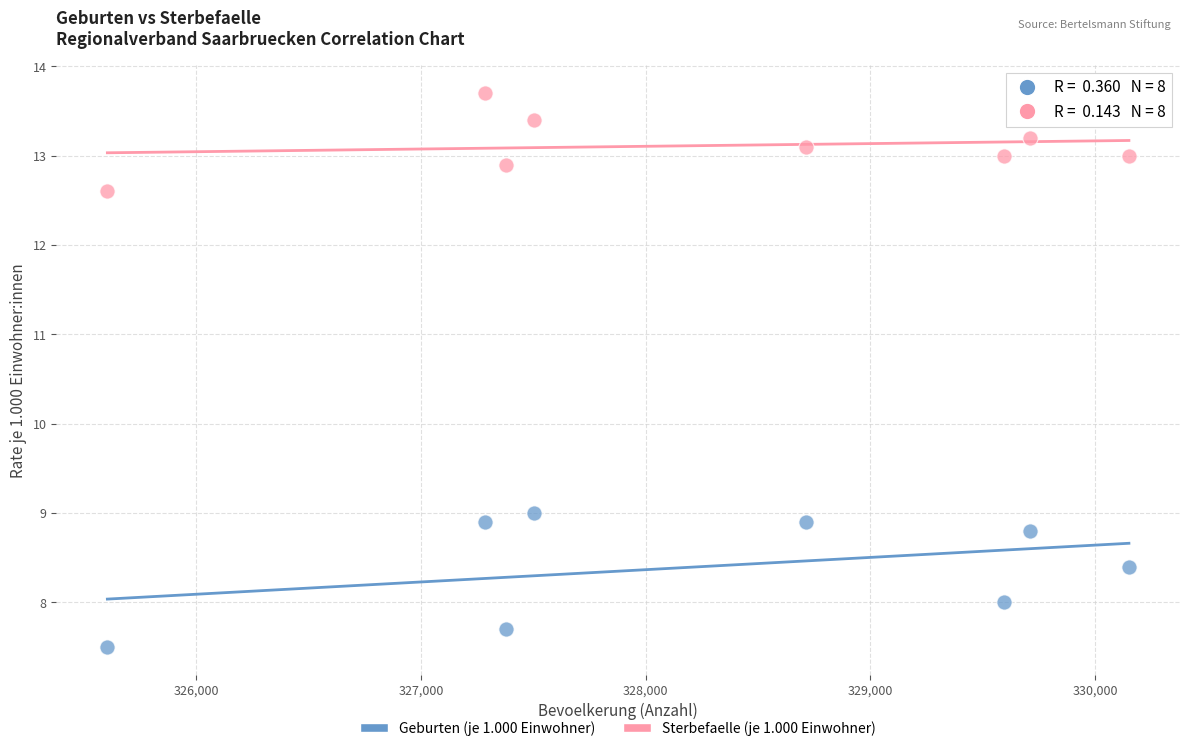

Which series has the largest Y range (max minus min)?

Geburten (je 1.000 Einwohner)